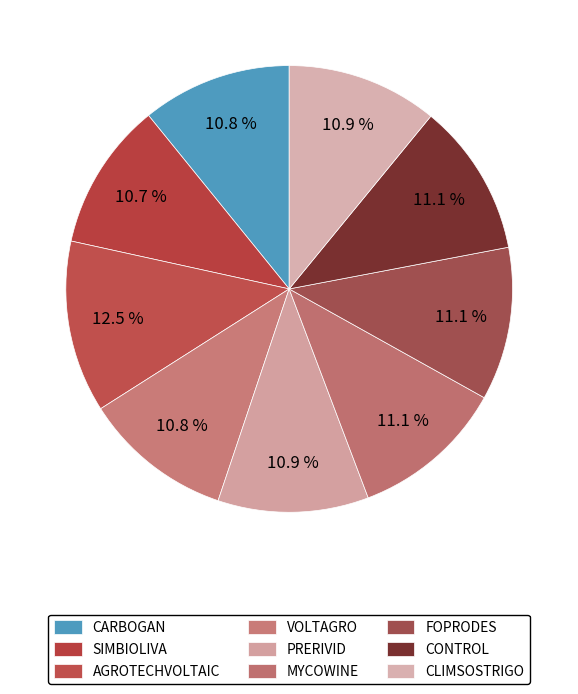

To the nearest percent, what is the average slice percentage?

11%